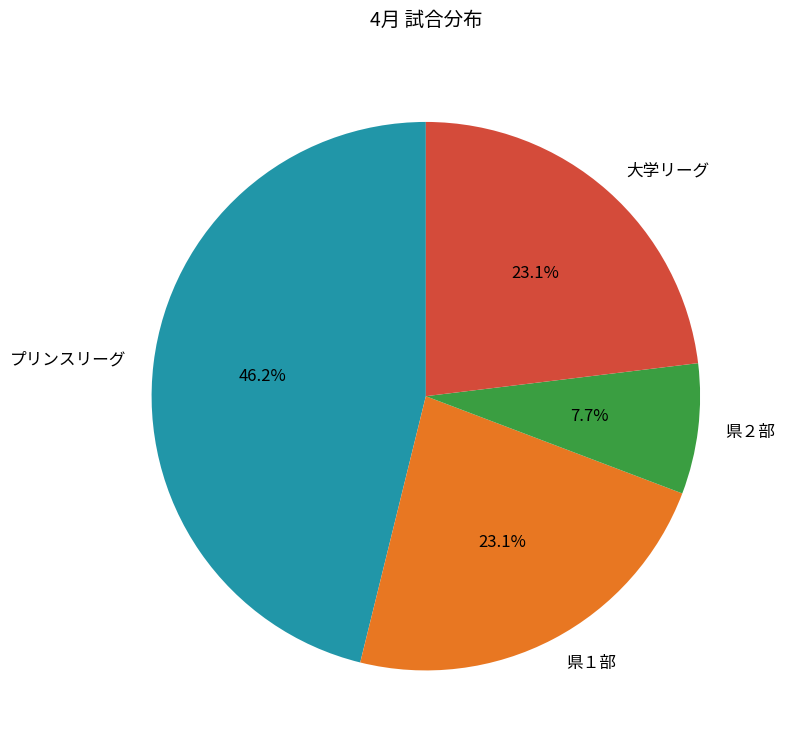

Which slice is the smallest?

県２部